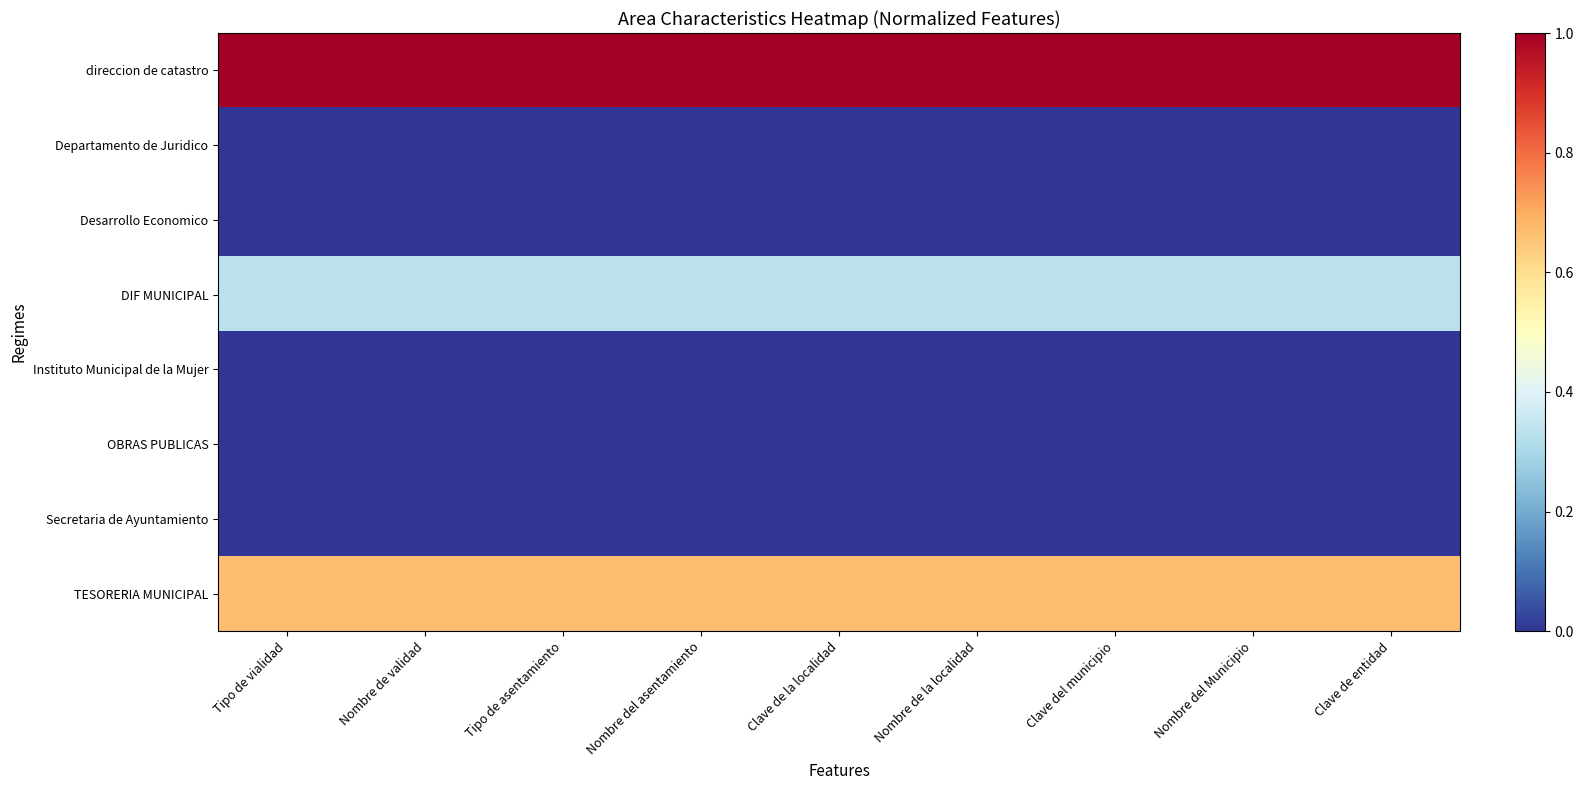

Reading left to right, list all the values displayed in this chart.

direccion de catastro: Tipo de vialidad=1.0	Nombre de validad=1.0	Tipo de asentamiento=1.0	Nombre del asentamiento=1.0	Clave de la localidad=1.0	Nombre de la localidad=1.0	Clave del municipio=1.0	Nombre del Municipio=1.0	Clave de entidad=1.0
Departamento de Juridico: Tipo de vialidad=0.0	Nombre de validad=0.0	Tipo de asentamiento=0.0	Nombre del asentamiento=0.0	Clave de la localidad=0.0	Nombre de la localidad=0.0	Clave del municipio=0.0	Nombre del Municipio=0.0	Clave de entidad=0.0
Desarrollo Economico: Tipo de vialidad=0.0	Nombre de validad=0.0	Tipo de asentamiento=0.0	Nombre del asentamiento=0.0	Clave de la localidad=0.0	Nombre de la localidad=0.0	Clave del municipio=0.0	Nombre del Municipio=0.0	Clave de entidad=0.0
DIF MUNICIPAL: Tipo de vialidad=0.3	Nombre de validad=0.3	Tipo de asentamiento=0.3	Nombre del asentamiento=0.3	Clave de la localidad=0.3	Nombre de la localidad=0.3	Clave del municipio=0.3	Nombre del Municipio=0.3	Clave de entidad=0.3
Instituto Municipal de la Mujer: Tipo de vialidad=0.0	Nombre de validad=0.0	Tipo de asentamiento=0.0	Nombre del asentamiento=0.0	Clave de la localidad=0.0	Nombre de la localidad=0.0	Clave del municipio=0.0	Nombre del Municipio=0.0	Clave de entidad=0.0
OBRAS PUBLICAS: Tipo de vialidad=0.0	Nombre de validad=0.0	Tipo de asentamiento=0.0	Nombre del asentamiento=0.0	Clave de la localidad=0.0	Nombre de la localidad=0.0	Clave del municipio=0.0	Nombre del Municipio=0.0	Clave de entidad=0.0
Secretaria de Ayuntamiento: Tipo de vialidad=0.0	Nombre de validad=0.0	Tipo de asentamiento=0.0	Nombre del asentamiento=0.0	Clave de la localidad=0.0	Nombre de la localidad=0.0	Clave del municipio=0.0	Nombre del Municipio=0.0	Clave de entidad=0.0
TESORERIA MUNICIPAL: Tipo de vialidad=0.7	Nombre de validad=0.7	Tipo de asentamiento=0.7	Nombre del asentamiento=0.7	Clave de la localidad=0.7	Nombre de la localidad=0.7	Clave del municipio=0.7	Nombre del Municipio=0.7	Clave de entidad=0.7